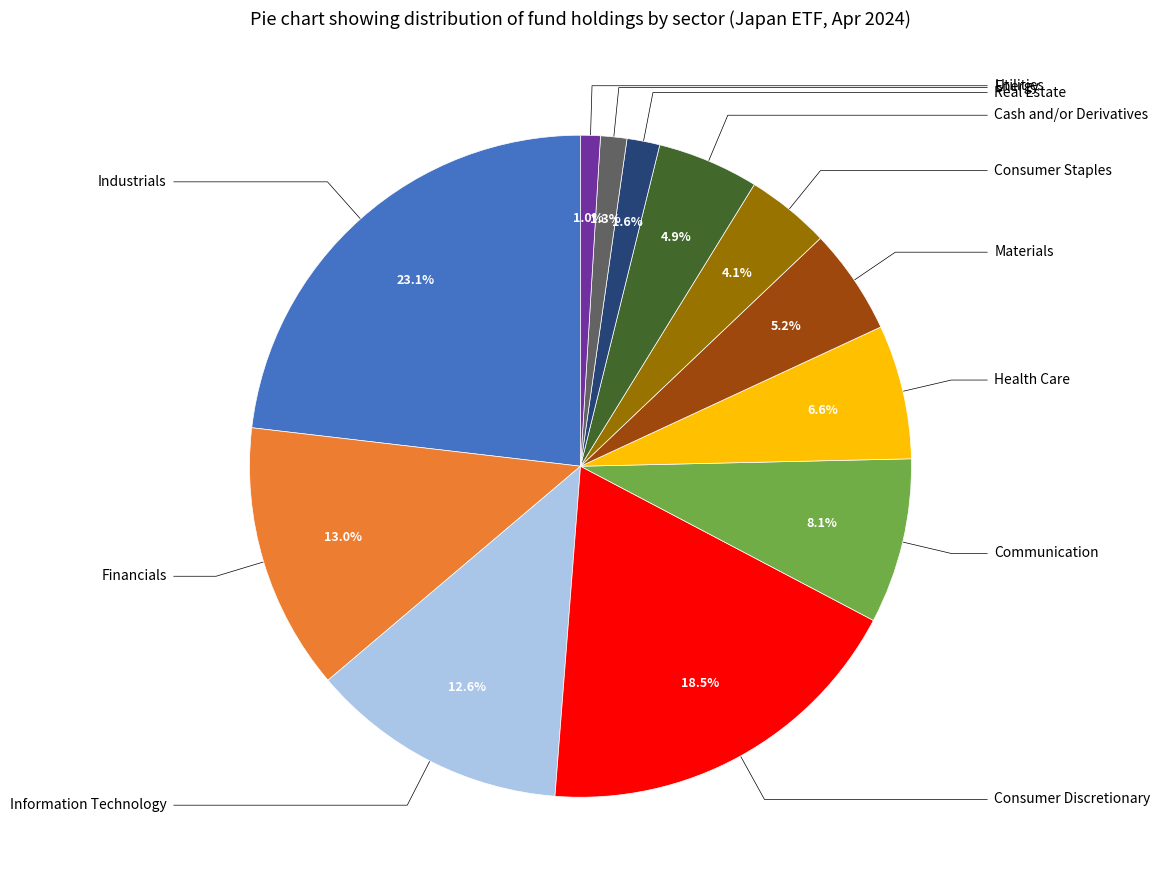

Does any single category account for the majority?

No